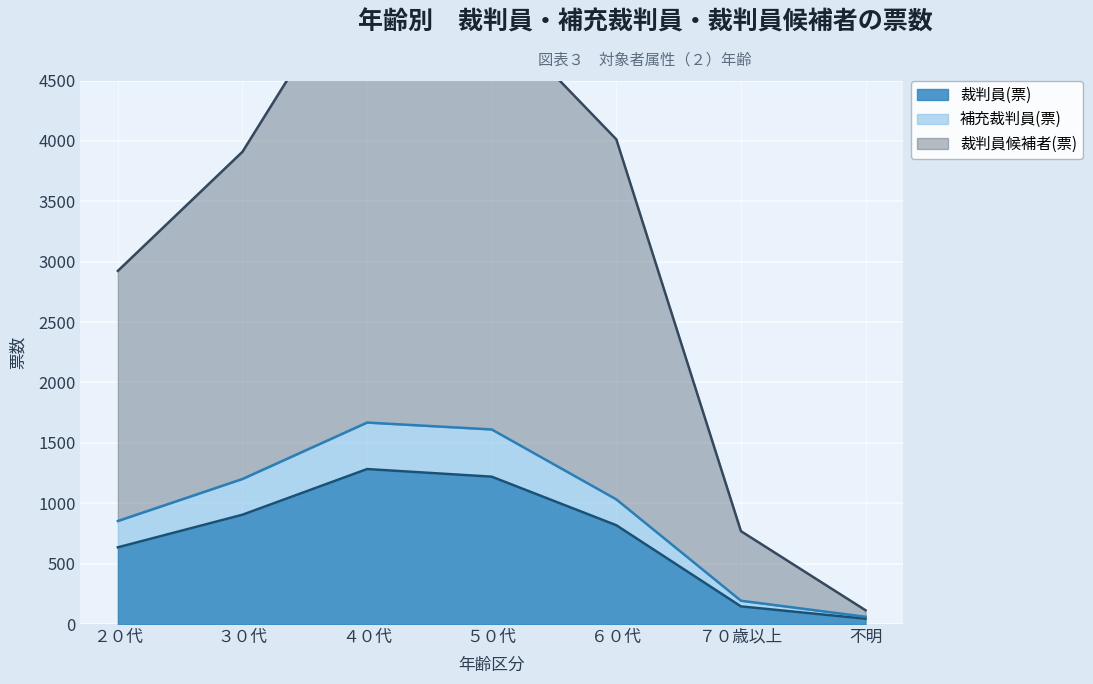

Which series has the largest range (max minus min)?

裁判員候補者(票)